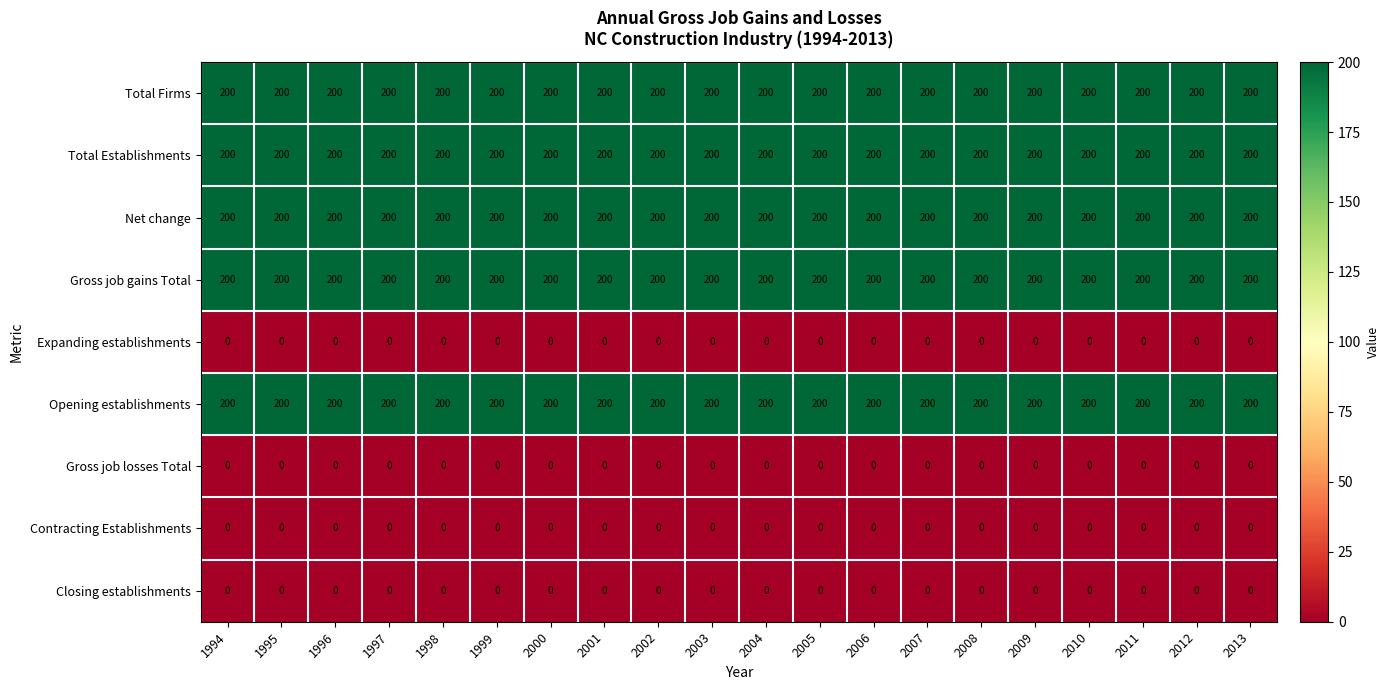

What is the spread (max minus min) of values at 1994?

200